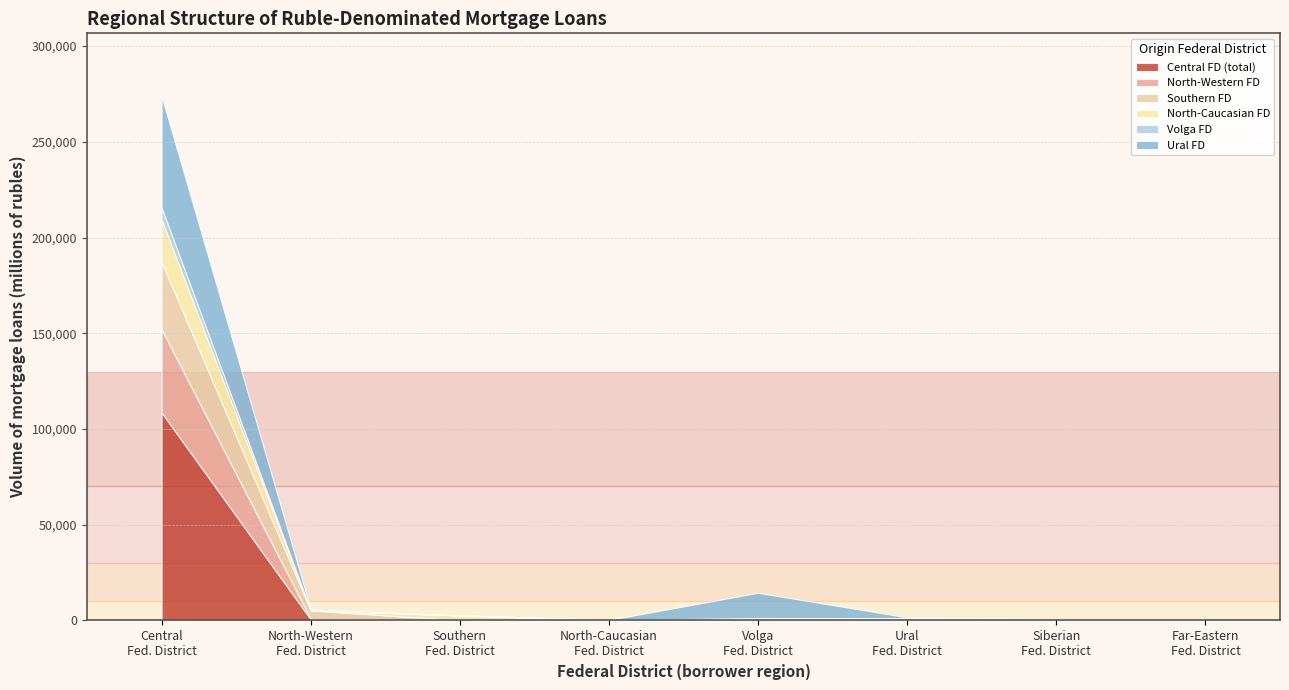

What is the label of the 1st point from the right?

Far-Eastern Federal District